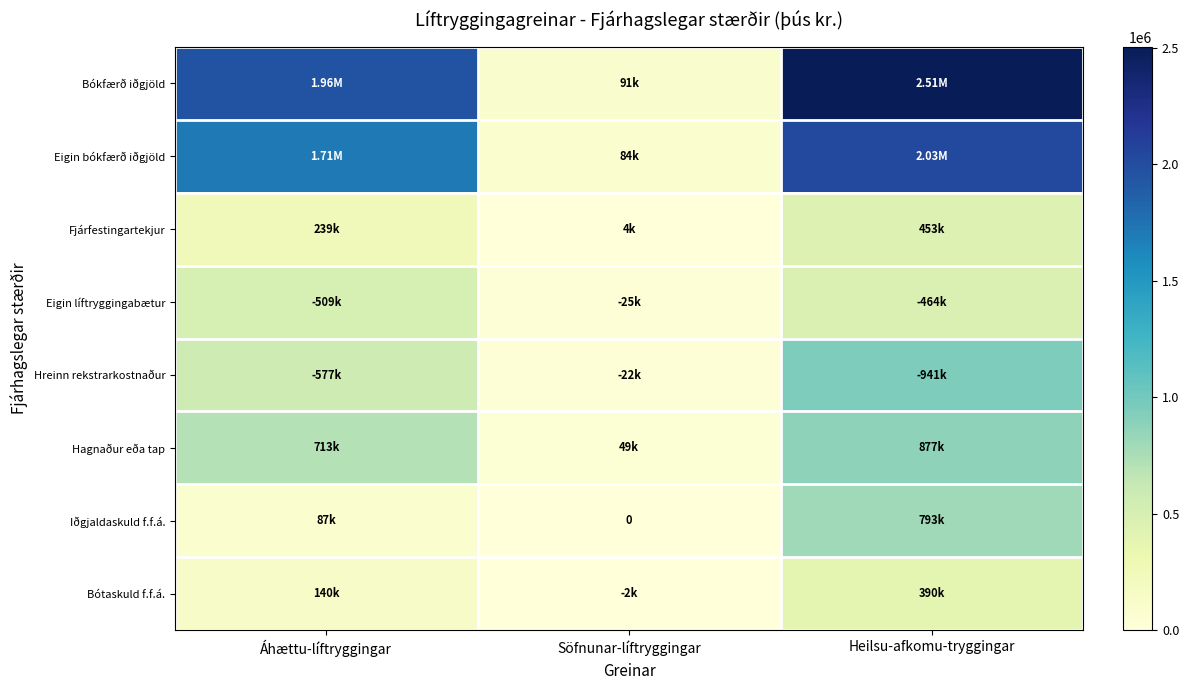

Which series changed the most between Áhættu-líftryggingar and Heilsu-afkomu-tryggingar?

Iðgjaldaskuld f.f.á.